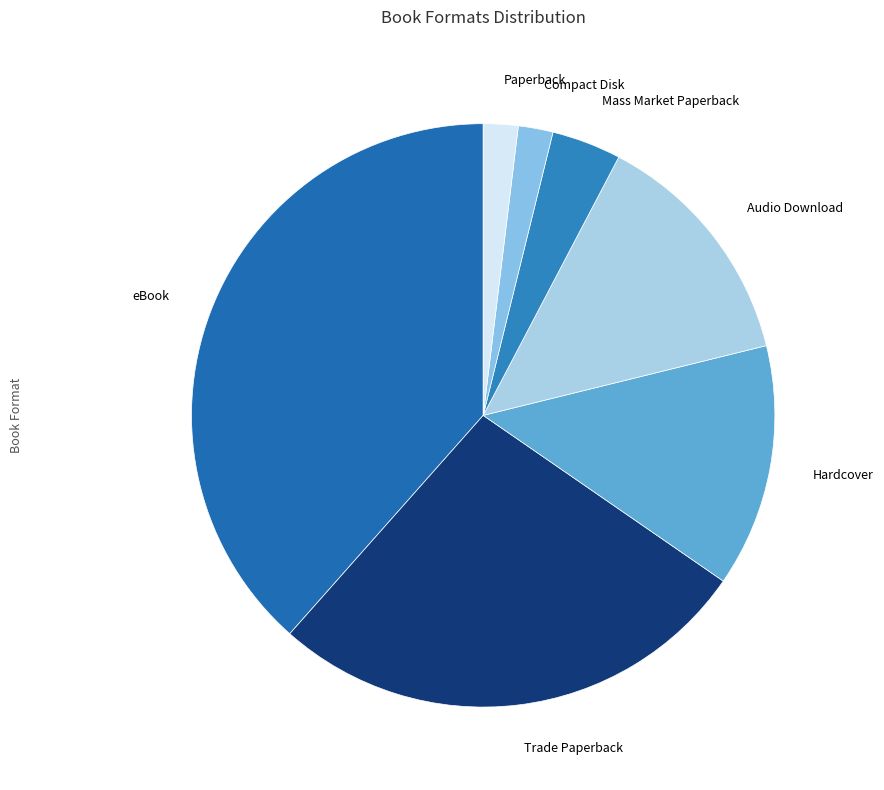

Combined, do Audio Download and Compact Disk account for over 50%?

No